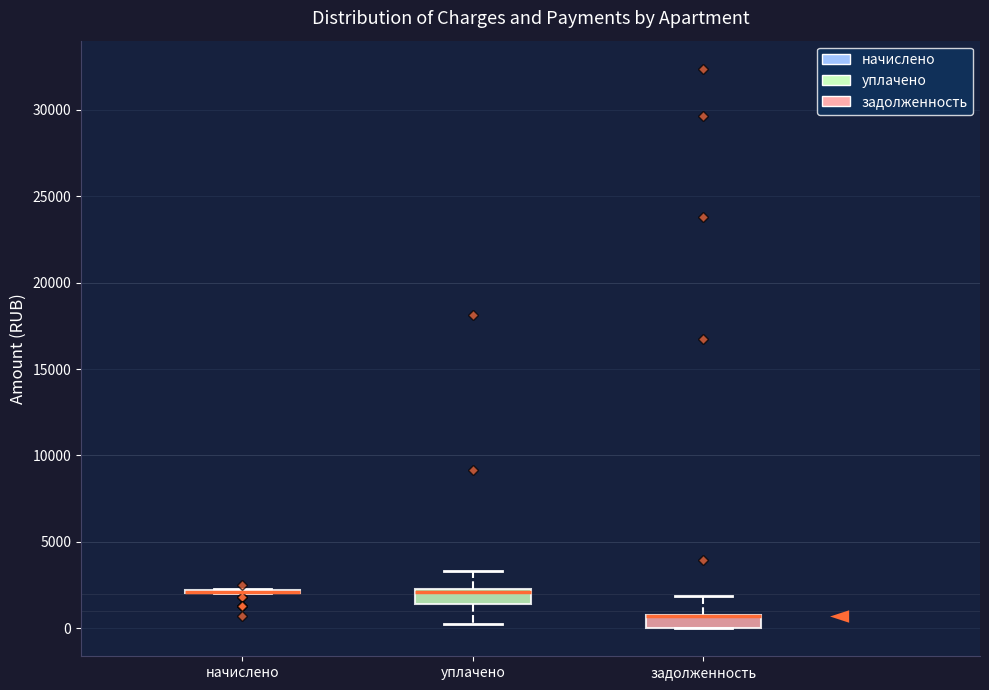

Reading left to right, read every box against the y-axis: the position of its median line, the range the box covers, and the ends of its whiskers. The values are not printed on the chart, so give them approximately, as read against the axis.

начислено: box collapsed to a line at 2000, whiskers 2000 to 2500
уплачено: median 2000 (just below the box's upper edge), box 1500 to 2000, whiskers 0 to 3500
задолженность: median 500 (drawn on the box's upper edge), box 0 to 1000, whiskers 0 to 2000